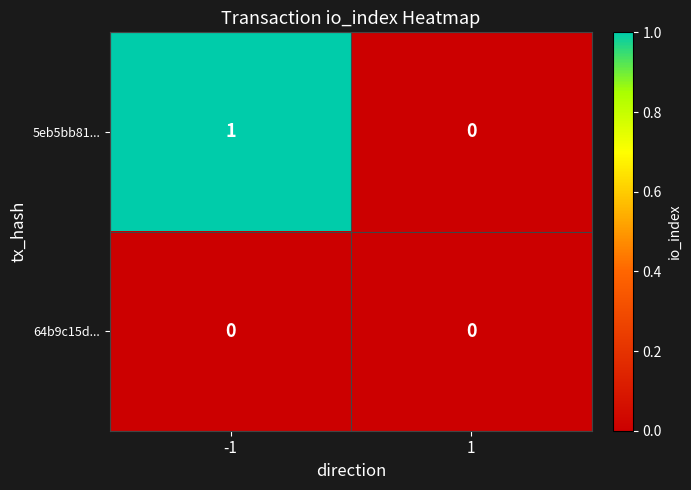

At which category is the sum across all series the highest?

-1